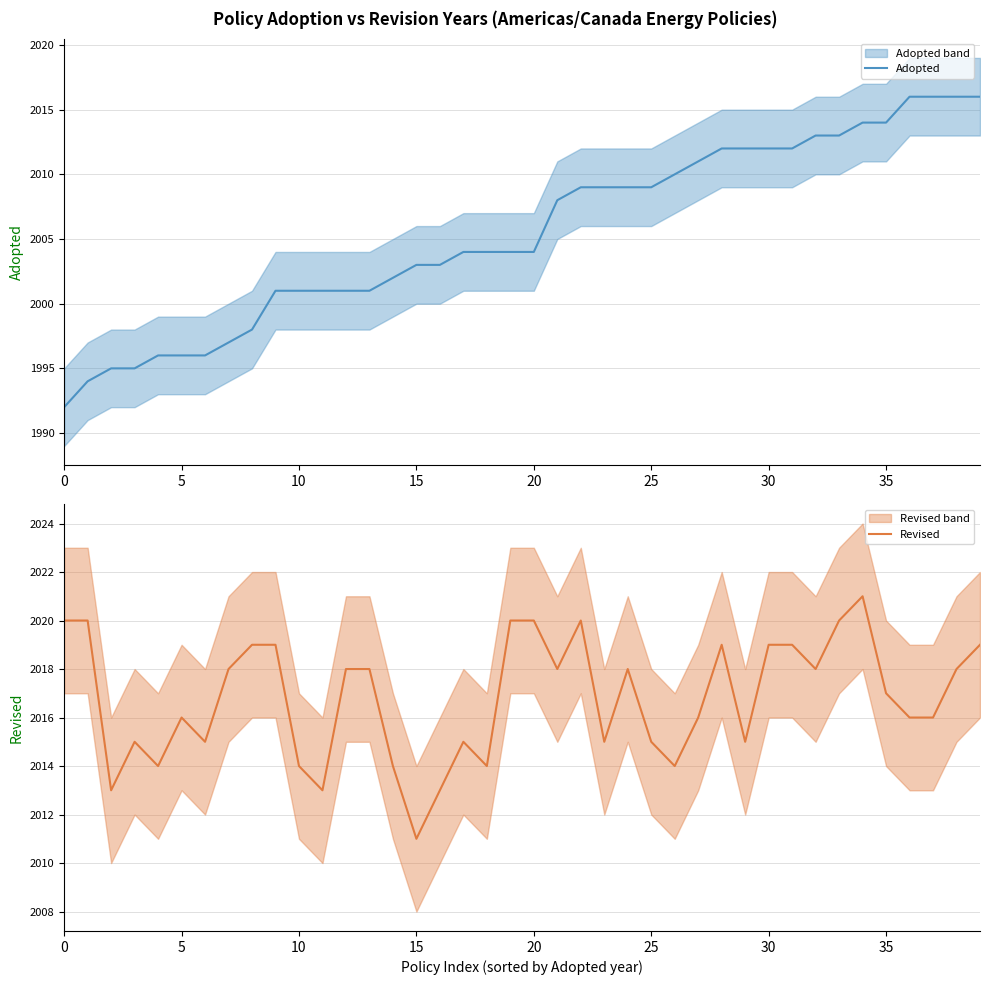

Is it true that Revised equals 810 at 30?

False